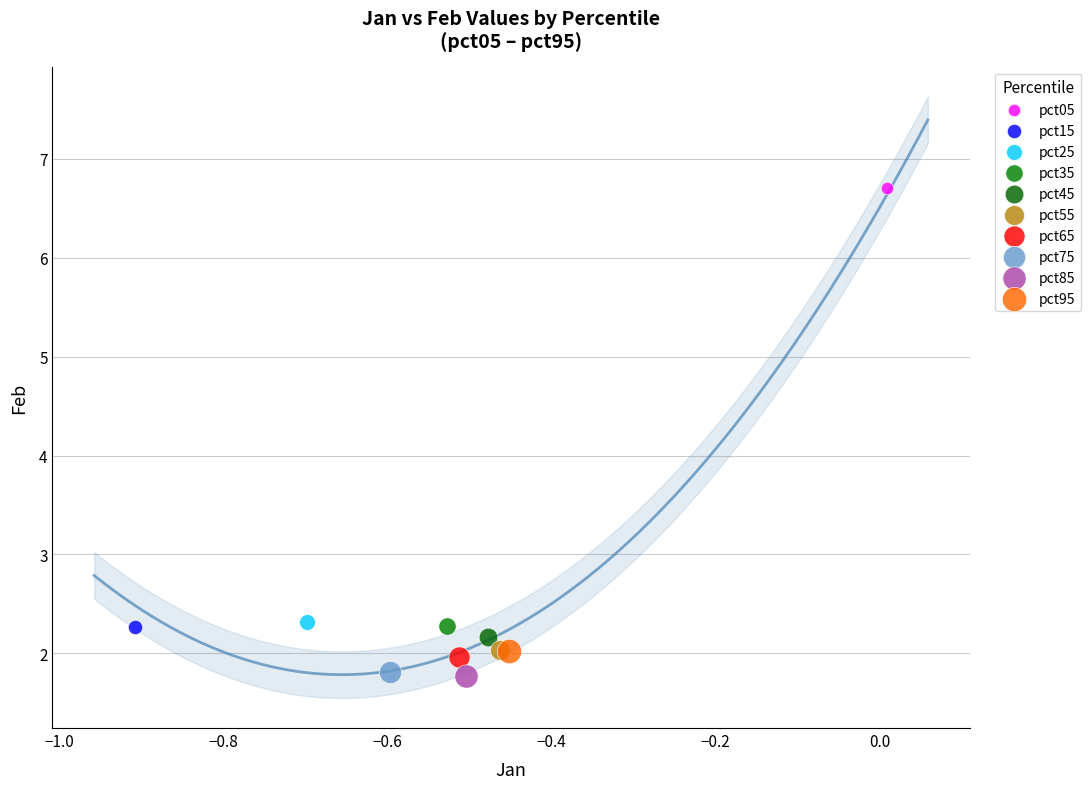

What are all the series names shown in the legend?

pct05, pct15, pct25, pct35, pct45, pct55, pct65, pct75, pct85, pct95